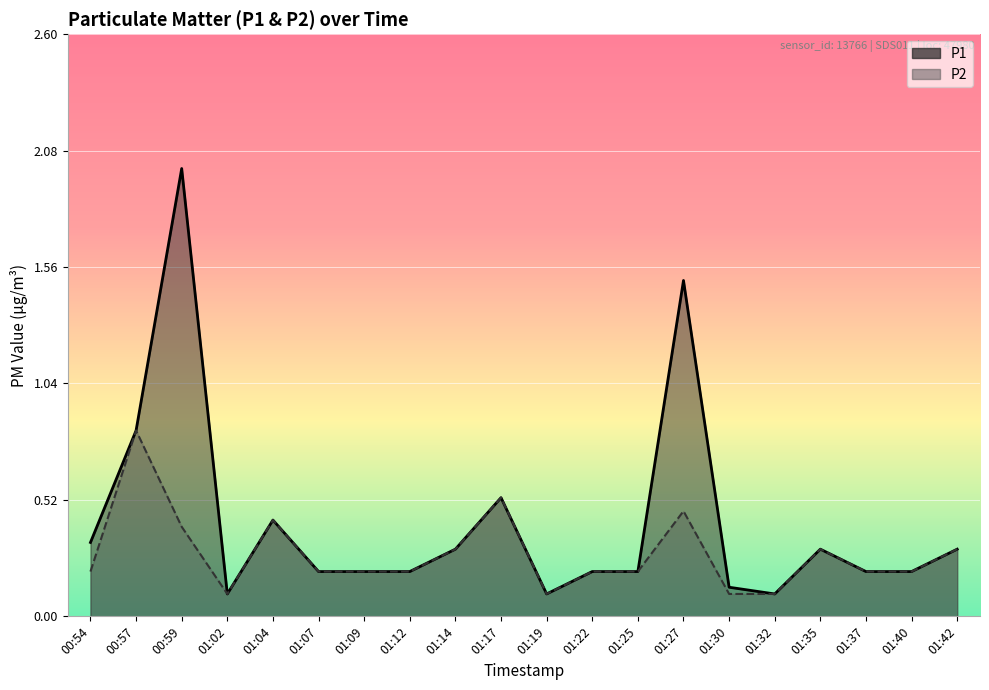

What is the value of the P2 point at the 7th from the left?

0.2